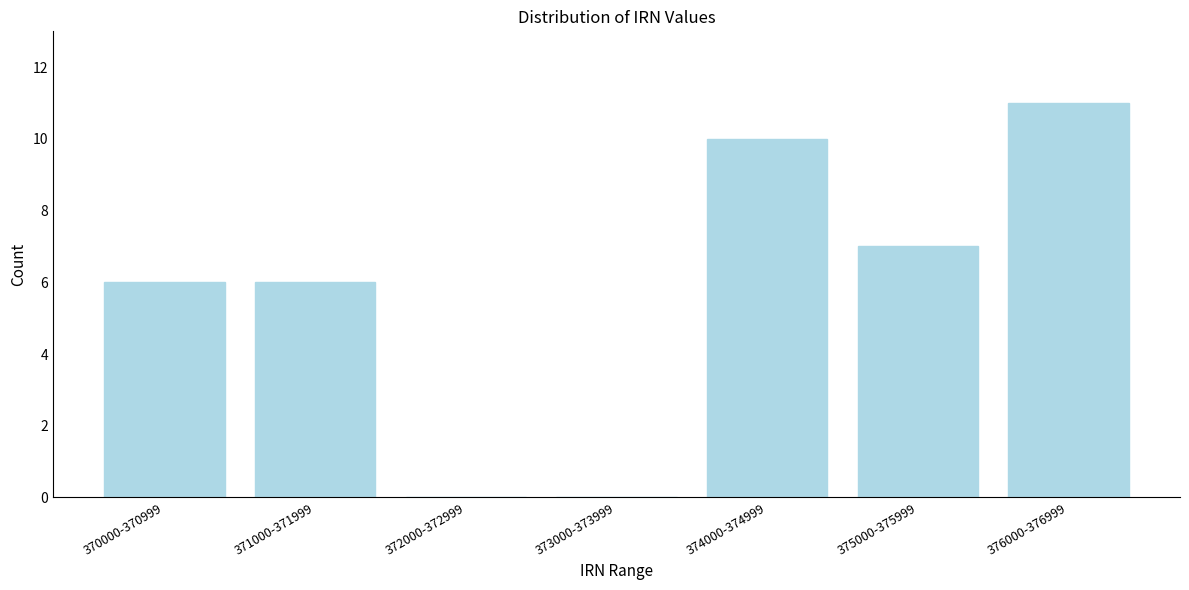

Reading right to left, extract all data points from this chart.

376000-376999=11	375000-375999=7	374000-374999=10	373000-373999=0	372000-372999=0	371000-371999=6	370000-370999=6